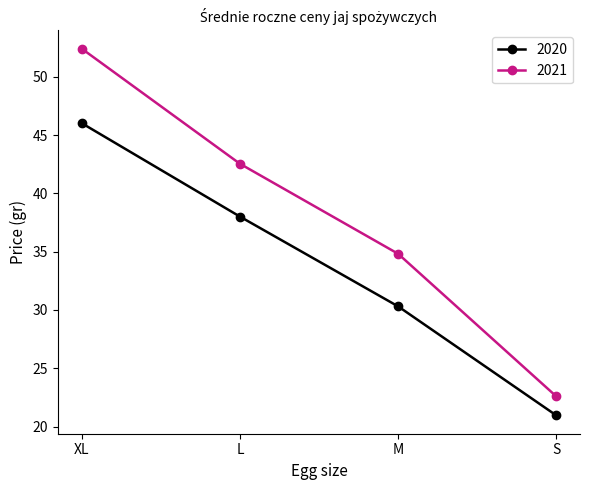

Reading left to right, transcribe all the data shown in this chart.

2020: 46.0	38.0	30.3	21.0
2021: 52.4	42.5	34.8	22.6